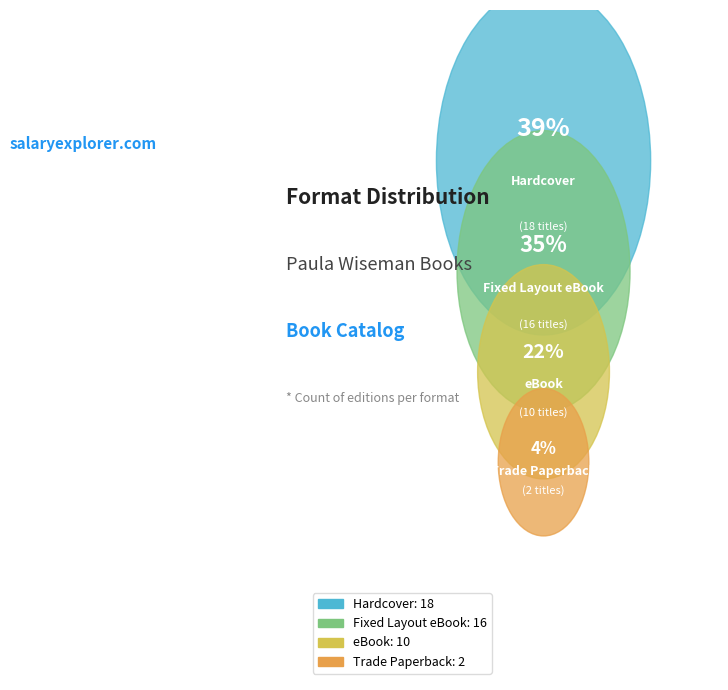

To the nearest percent, what is the average slice percentage?

25%